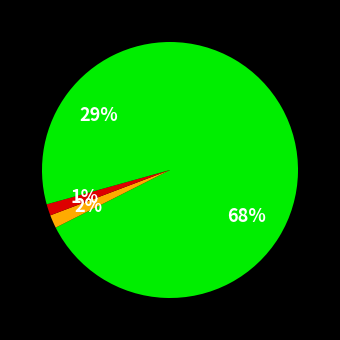

To the nearest percent, what is the difference between the largest and smallest slice percentages?

66%